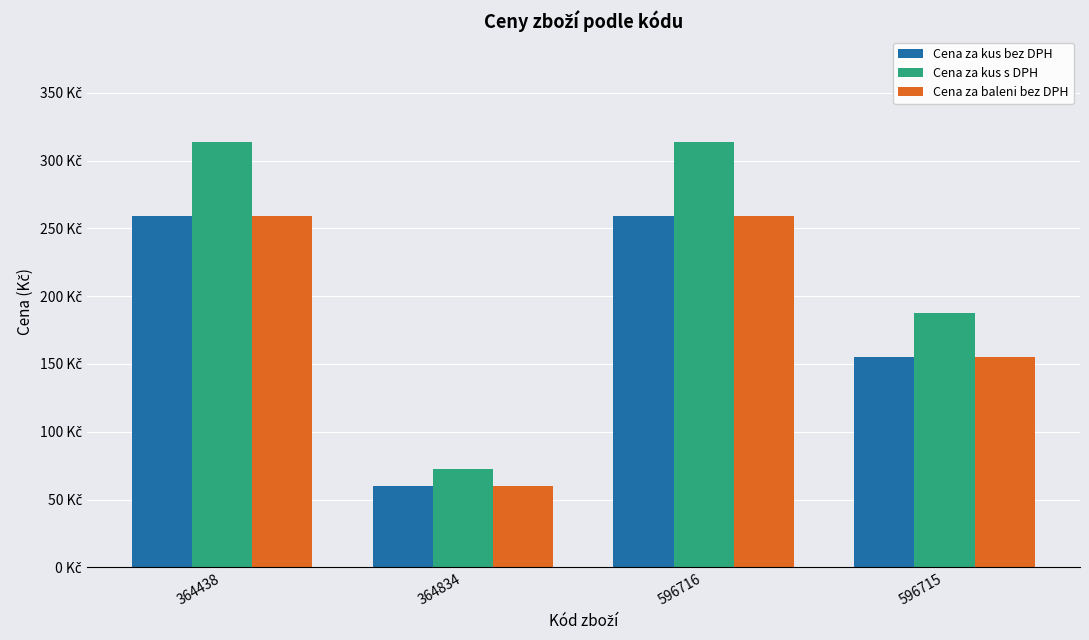

Reading right to left, list all the values displayed in this chart.

Cena za kus bez DPH: 596715=155.0	596716=259.0	364834=59.9	364438=259.0
Cena za kus s DPH: 596715=187.6	596716=313.4	364834=72.5	364438=313.4
Cena za baleni bez DPH: 596715=155.0	596716=259.0	364834=59.9	364438=259.0